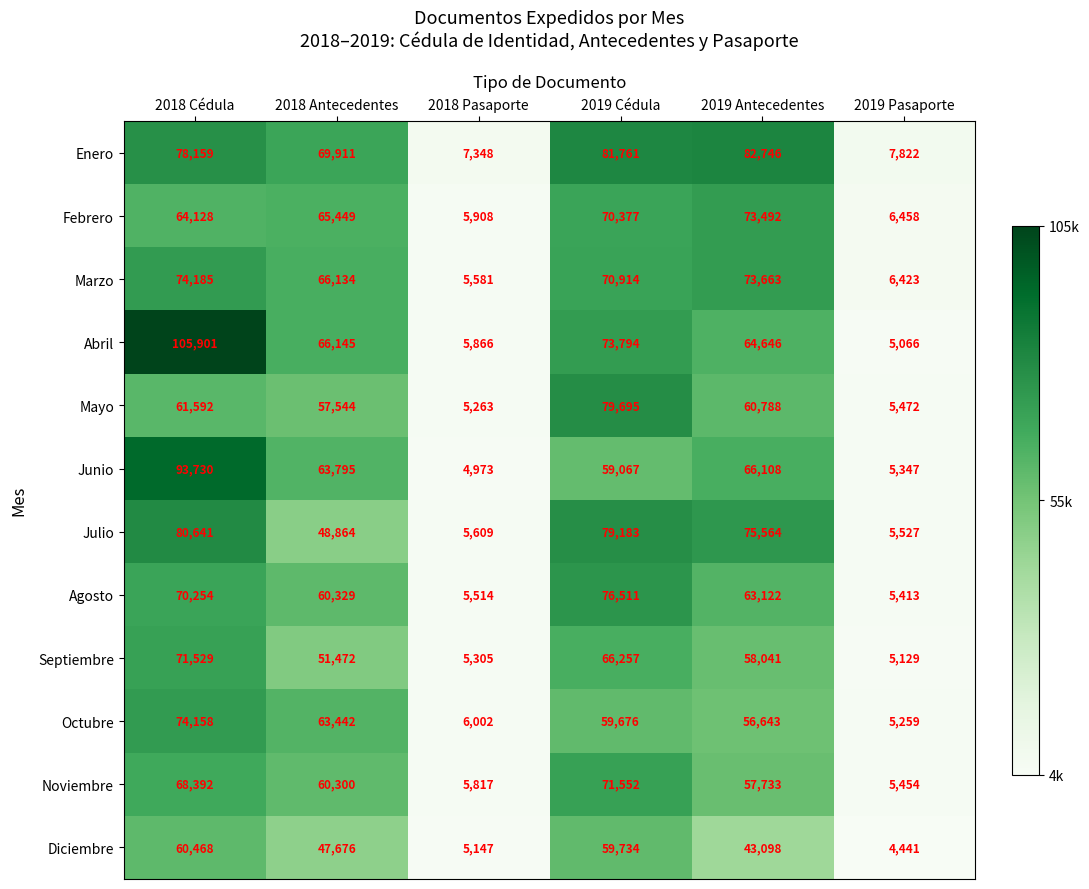

How many data points does each series have?

6